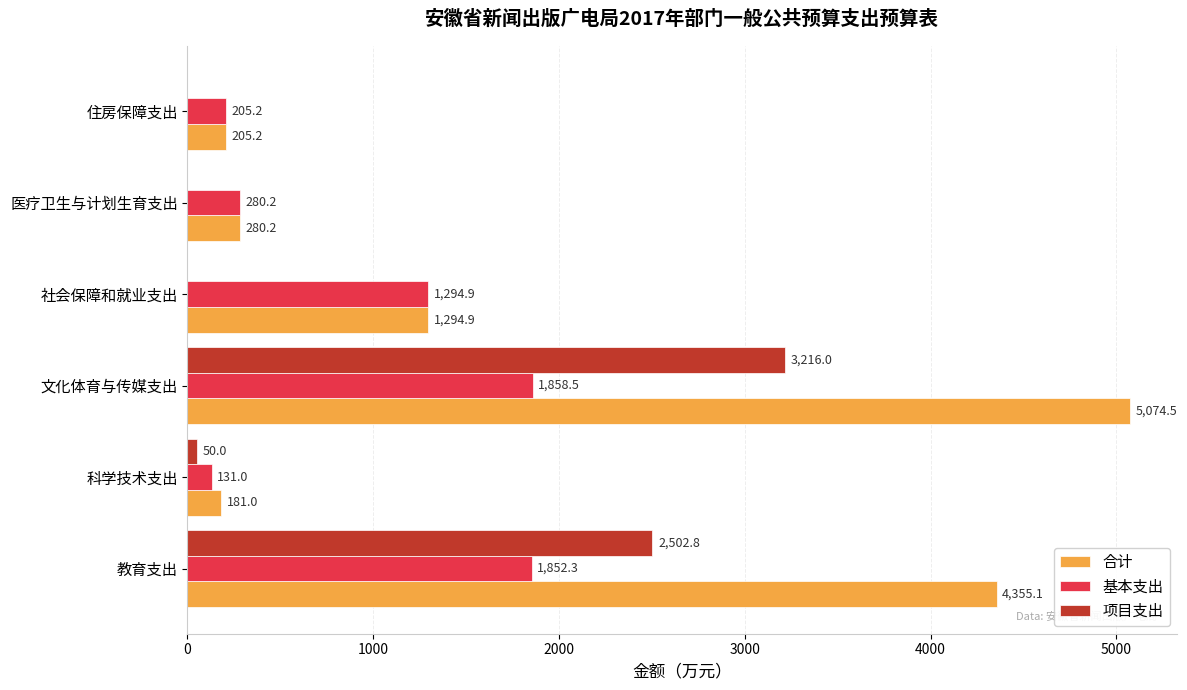

Where is 基本支出 nearest to the value 994?

社会保障和就业支出